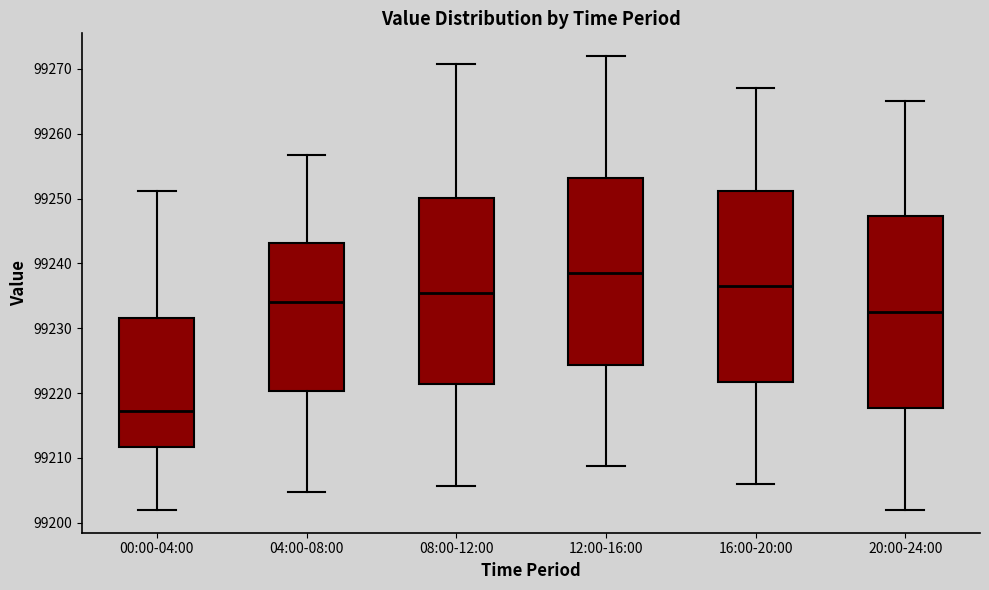

Which box has the lowest median line?

00:00-04:00